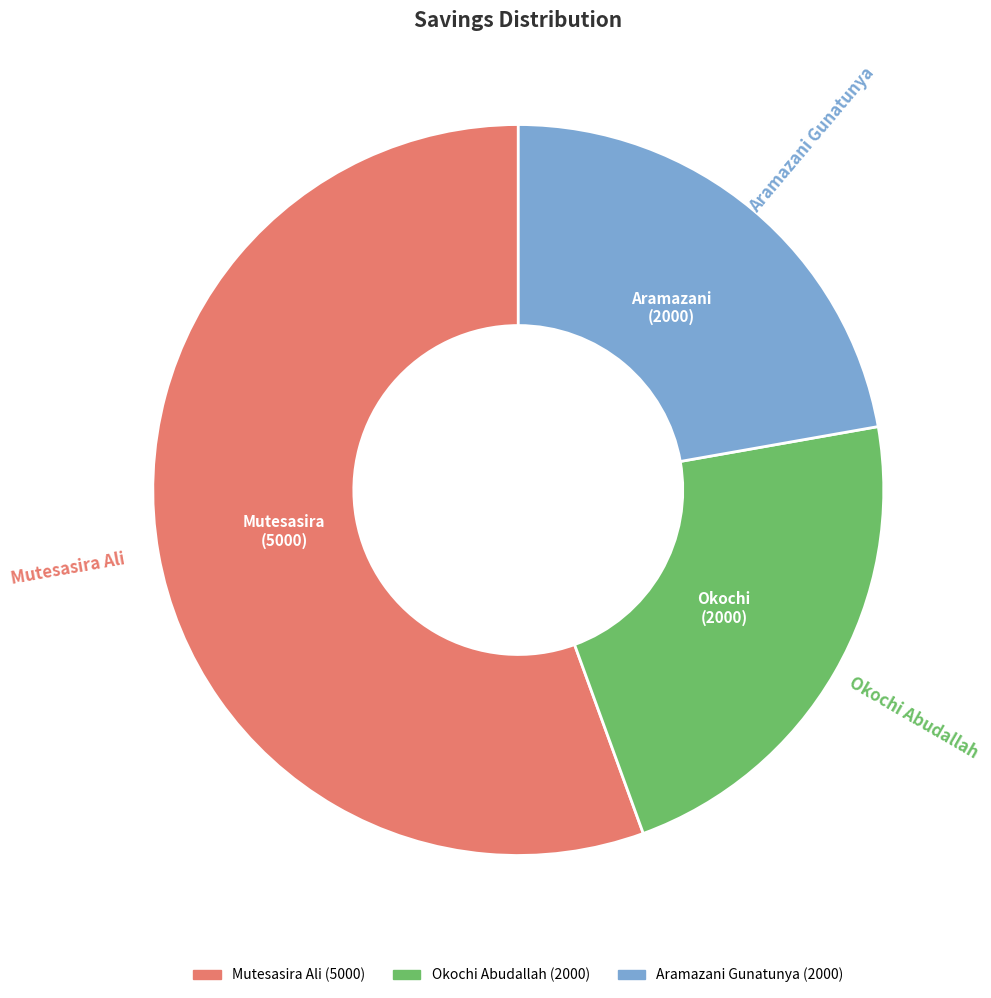

How many slices are in this pie chart?

3